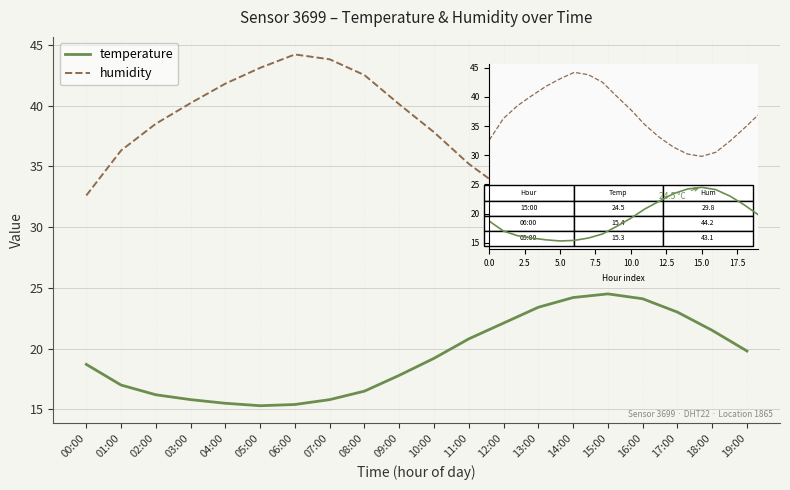

How many lines are shown in the chart?

2